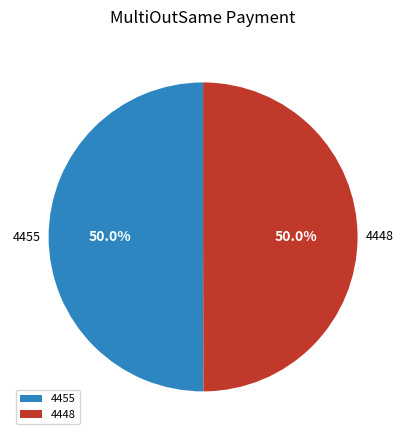

How many slices are in this pie chart?

2